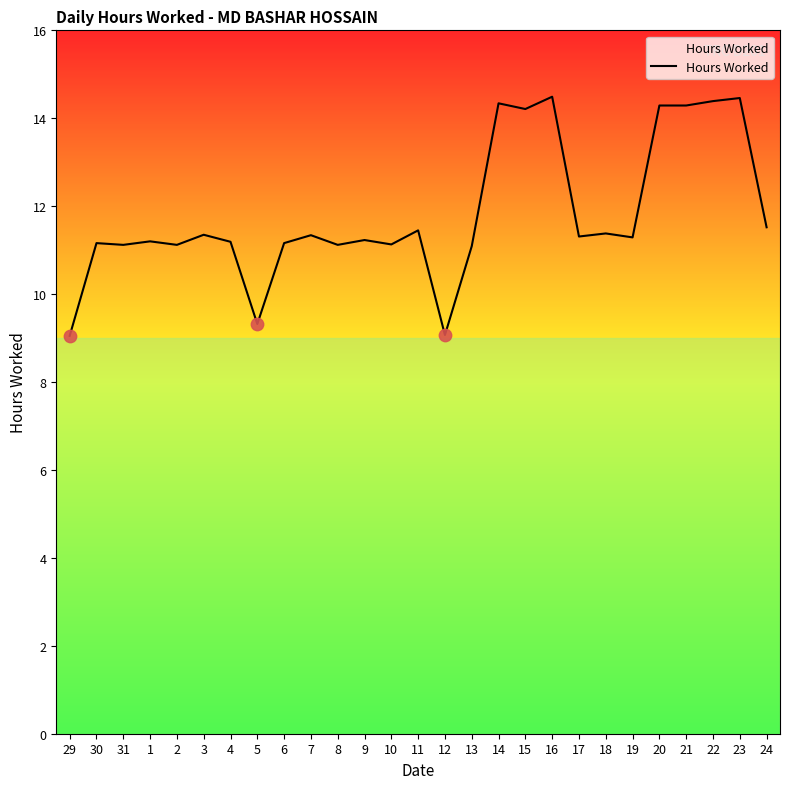

What is the change in value from 3 to 24?

+0.2